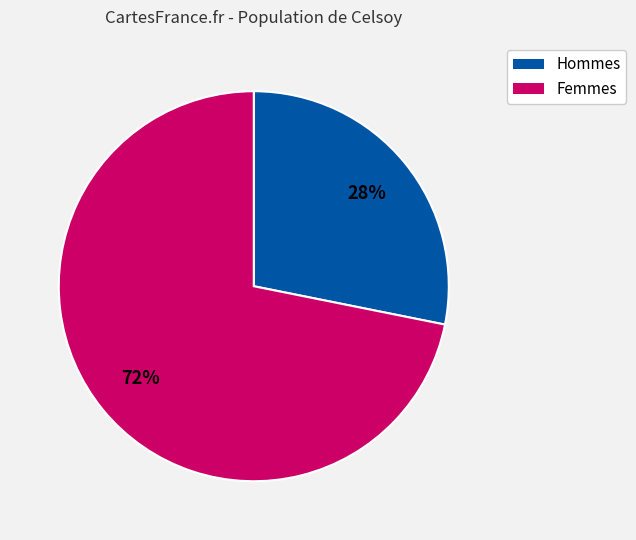

To the nearest percent, what is the average slice percentage?

50%